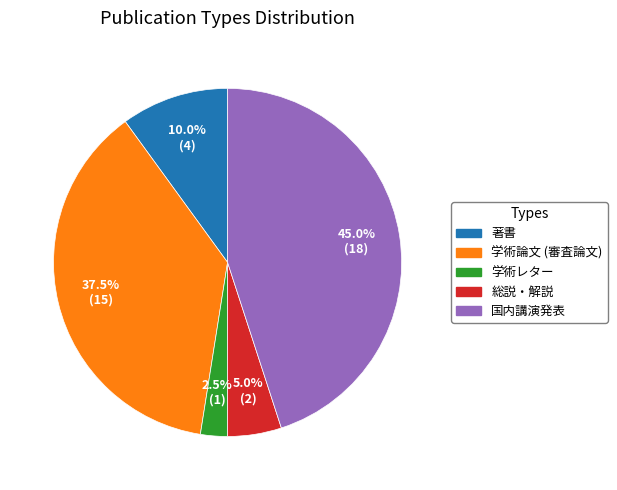

Combined, what portion of the pie is 著書 and 国内講演発表?

55.0%